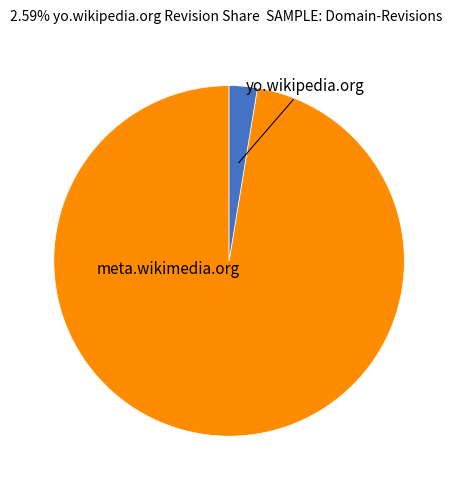

Is there a majority slice in this chart?

Yes